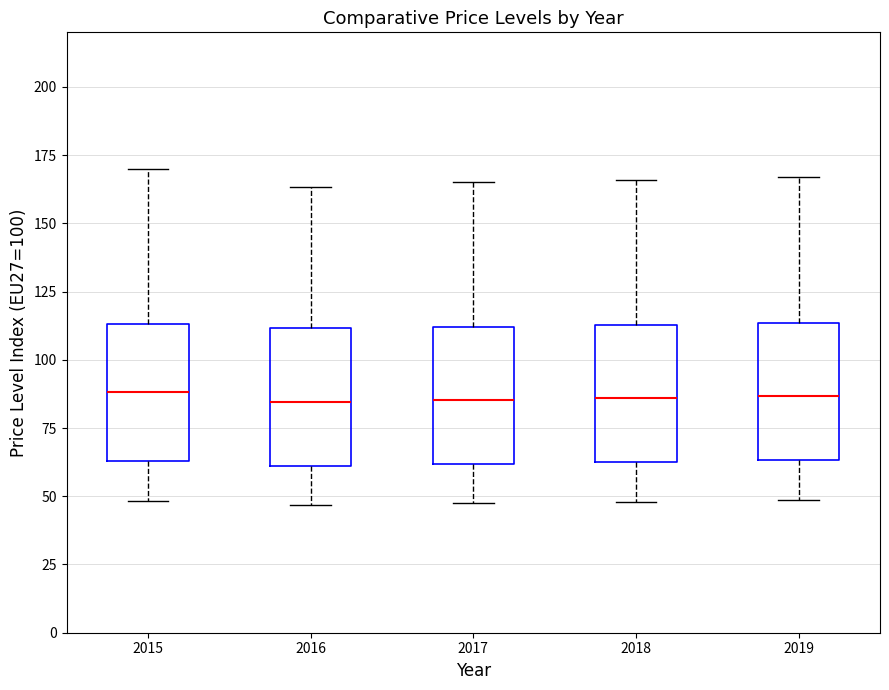

Where is the upper edge of the box at x = 2016 on the y-axis? The values are not printed on the chart, so give them approximately, as read against the axis.

110